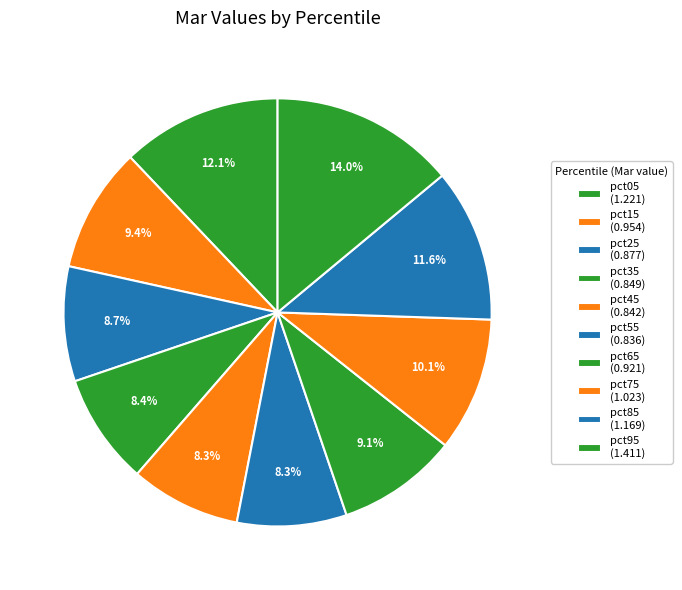

To the nearest percent, what is the difference between the pct25 and pct75 slice percentages?

1%